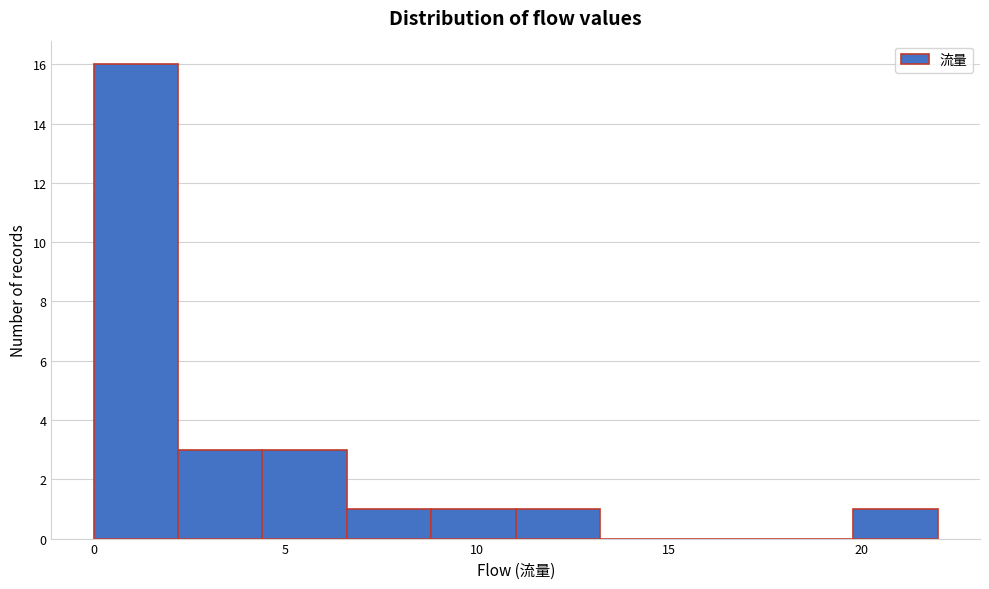

Reading left to right, transcribe this chart: for each bar, give the range it covers on the x-axis and its height. Neither the bar edges nor the heights are printed on the chart, so give them approximately, as read against the axes.

0.0 to 2.2: 16
2.2 to 4.4: 3
4.4 to 6.6: 3
6.6 to 8.8: 1
8.8 to 11.0: 1
11.0 to 13.2: 1
13.2 to 15.4: 0
15.4 to 17.6: 0
17.6 to 19.8: 0
19.8 to 22.0: 1